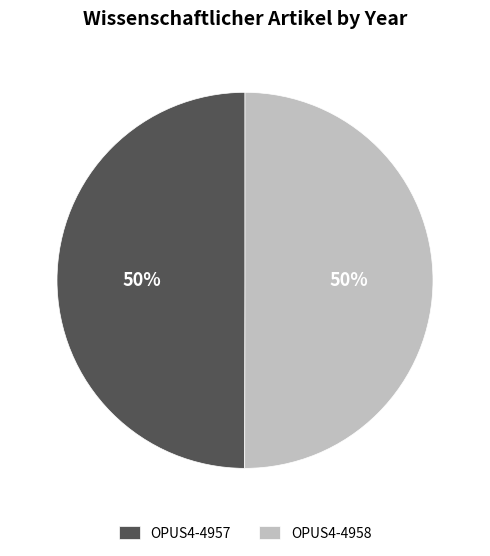

Is it true that OPUS4-4957 is 57% of the pie?

False